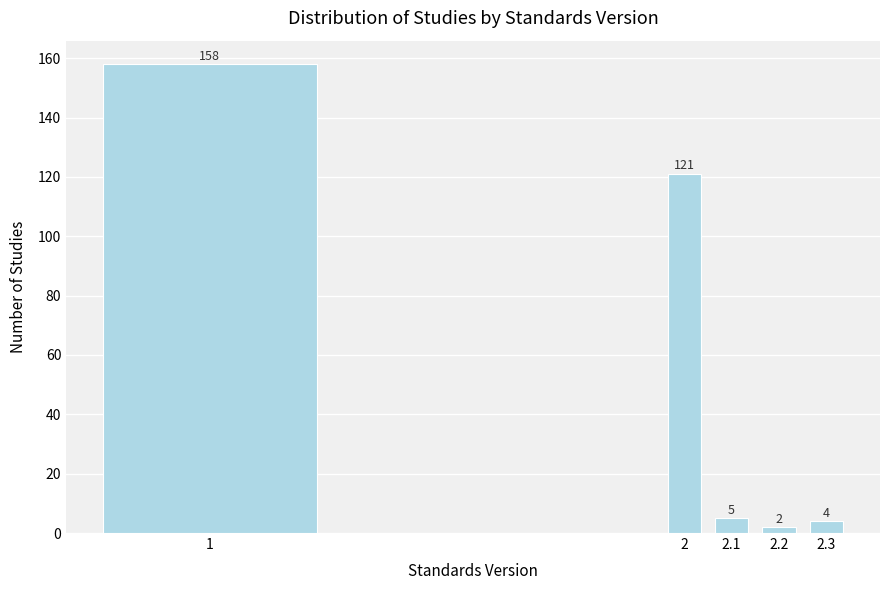

Reading left to right, list all the values displayed in this chart.

1=158	2=121	2.1=5	2.2=2	2.3=4